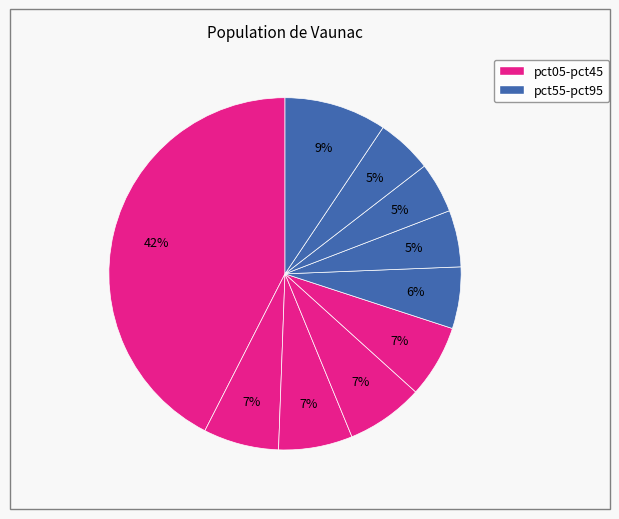

Count the number of slices in the pie.

10